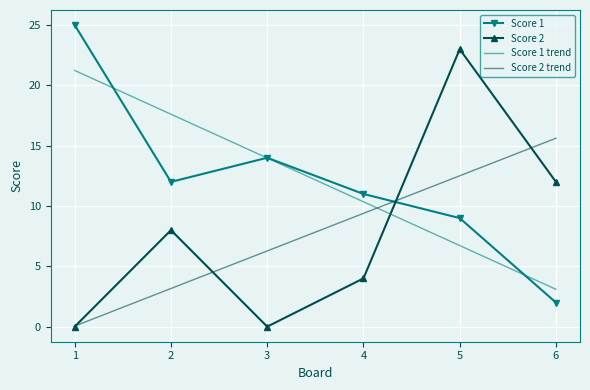

The value of Score 2 trend at 2 is 1.9. True or false?

False